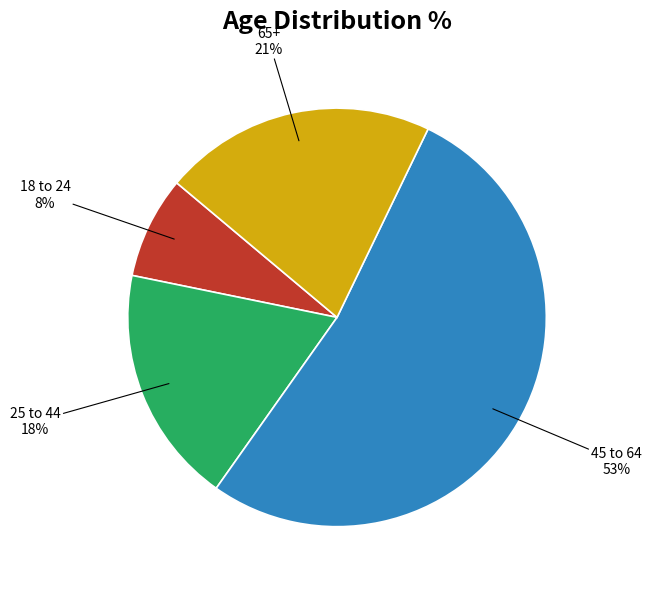

Do 18 to 24 and 65+ together represent more than half of the pie?

No